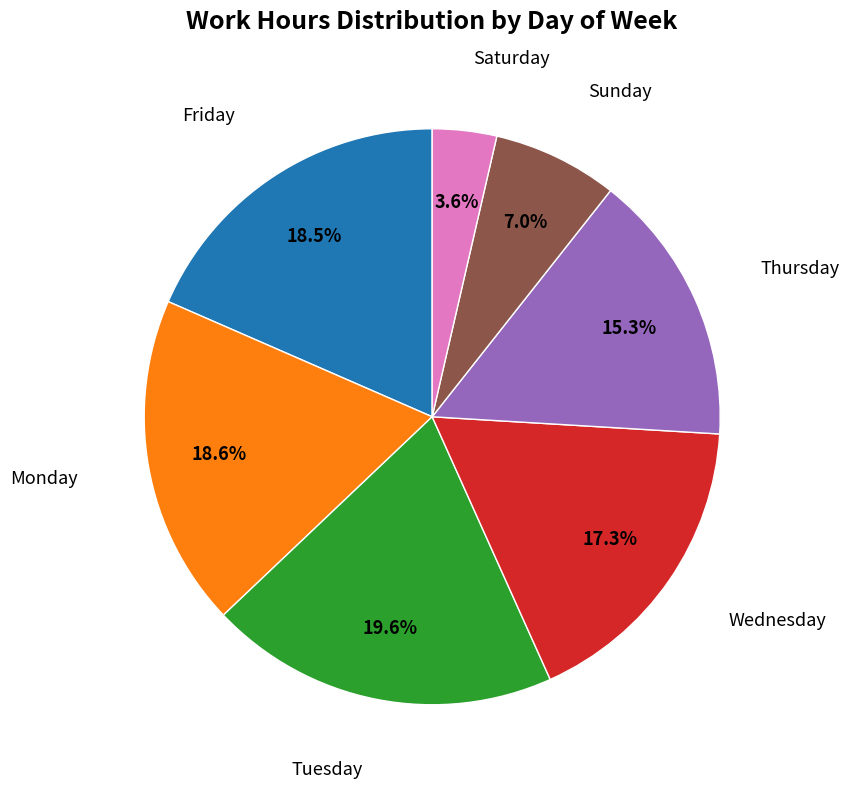

What is the smallest slice in the pie chart?

Saturday